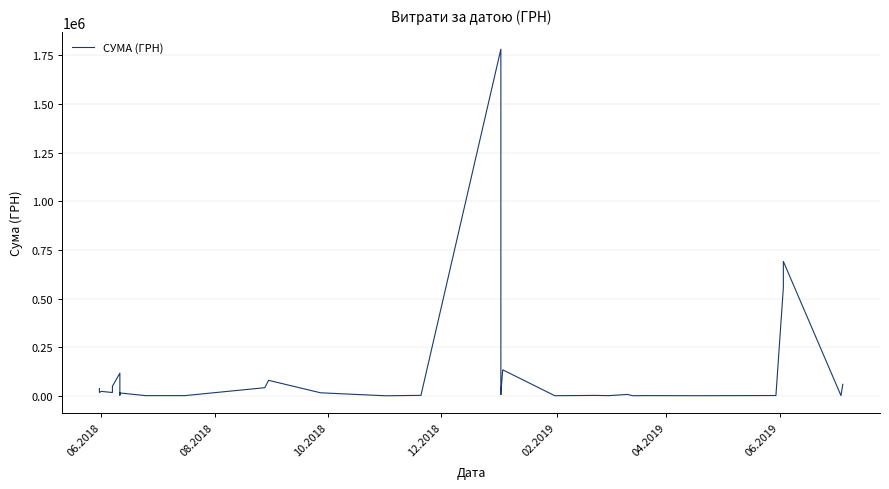

At which label does the data first exceed 9900?

06.2018